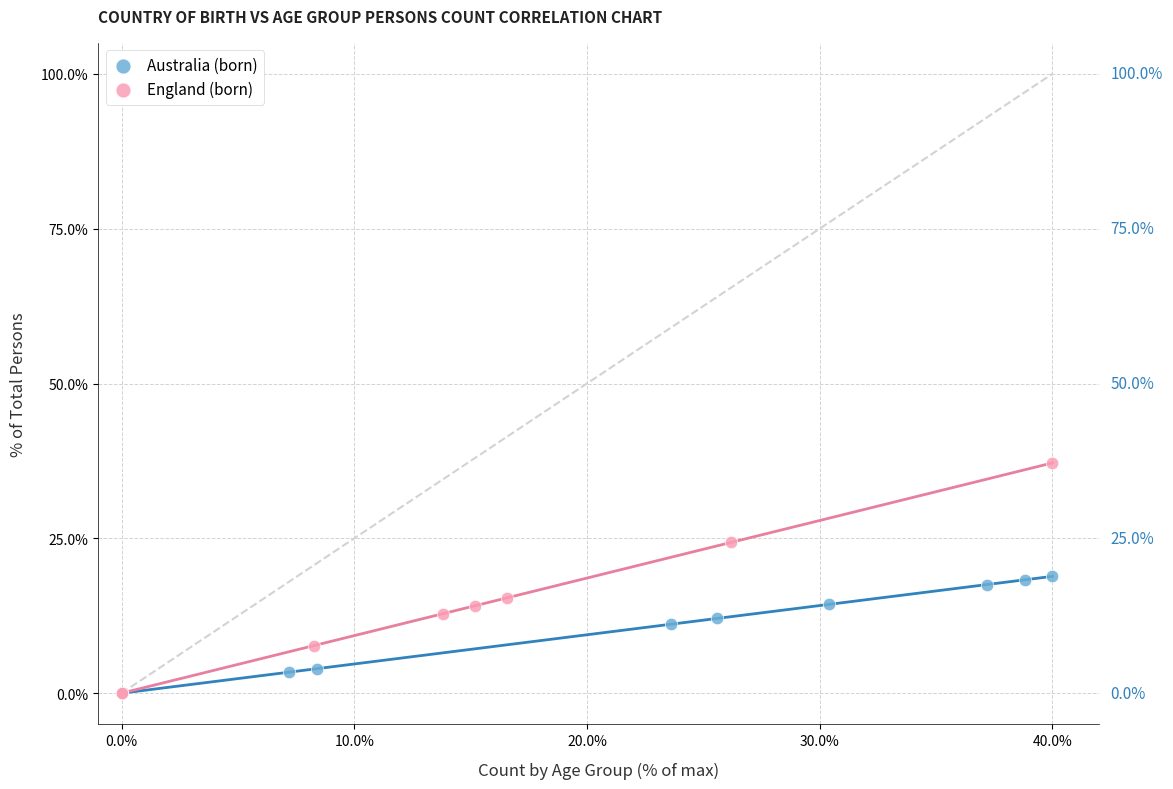

Which series has the largest Y range (max minus min)?

England (born)